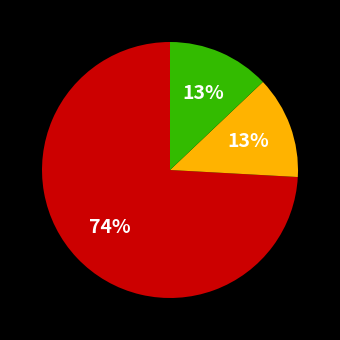

Is there any slice that represents more than half of the pie?

Yes